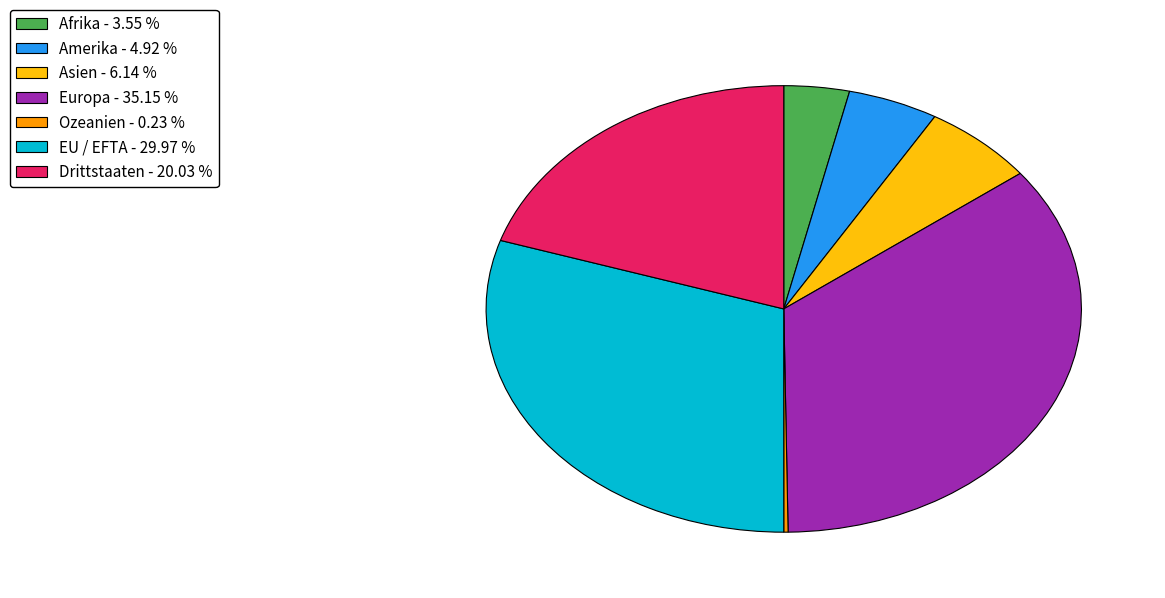

Does Europa represent more than half of the total?

No